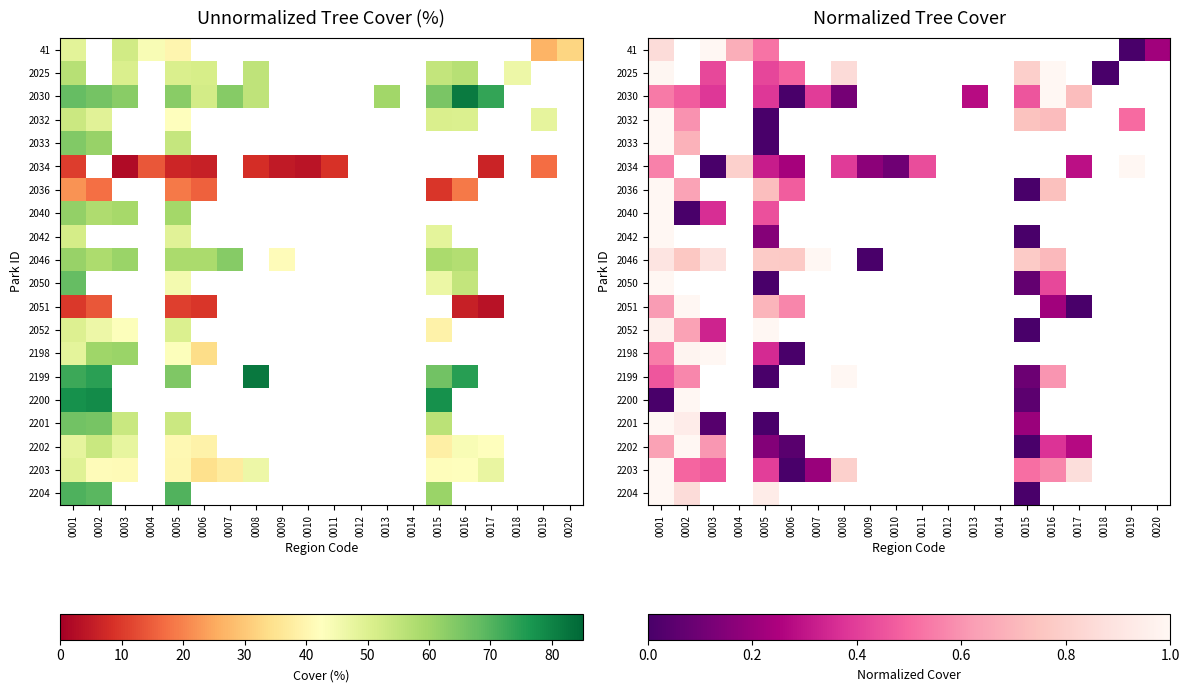

At which category does the chart reach its peak across all series?

0016